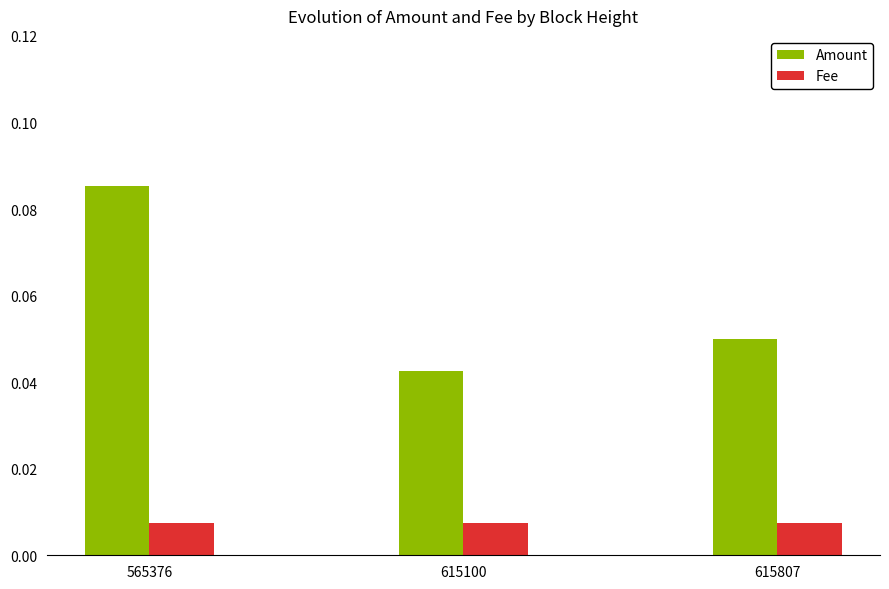

Which series has the widest spread of values?

Amount